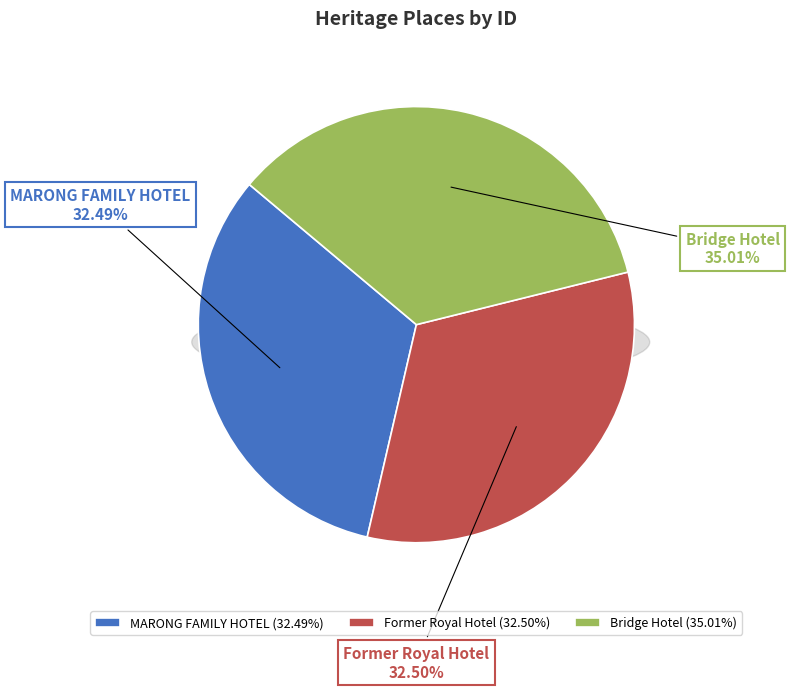

The MARONG FAMILY HOTEL slice represents 46% of the pie. True or false?

False